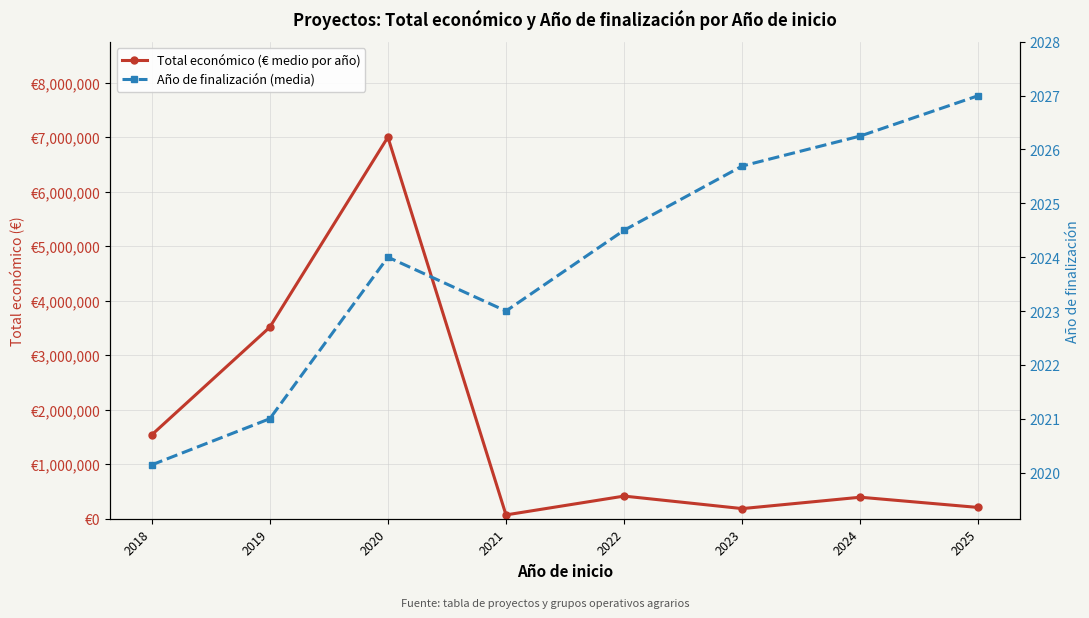

True or false: Año de finalización (media) and Total económico (€ medio por año) cross at least once.

False